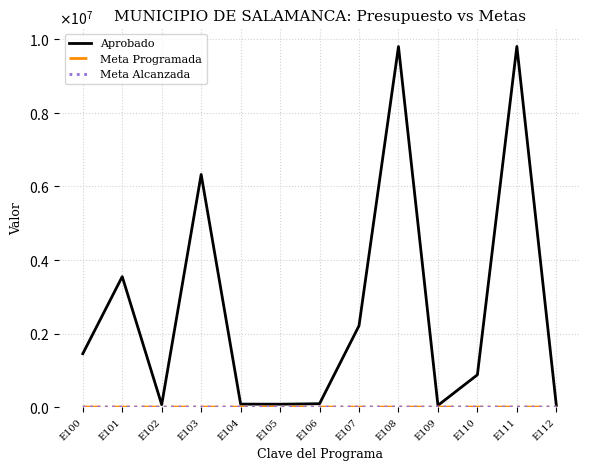

Is this an area chart (filled region under the line)?

No